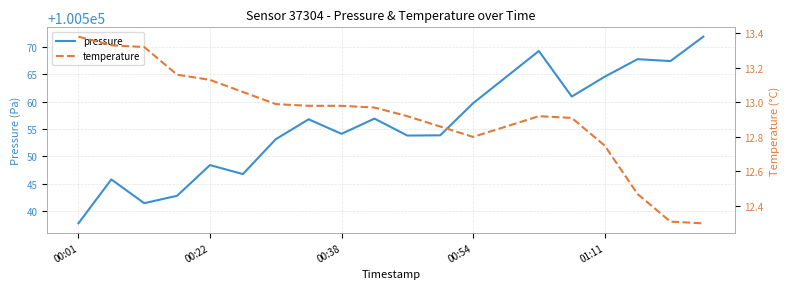

What is the lowest value of the temperature series?

12.3